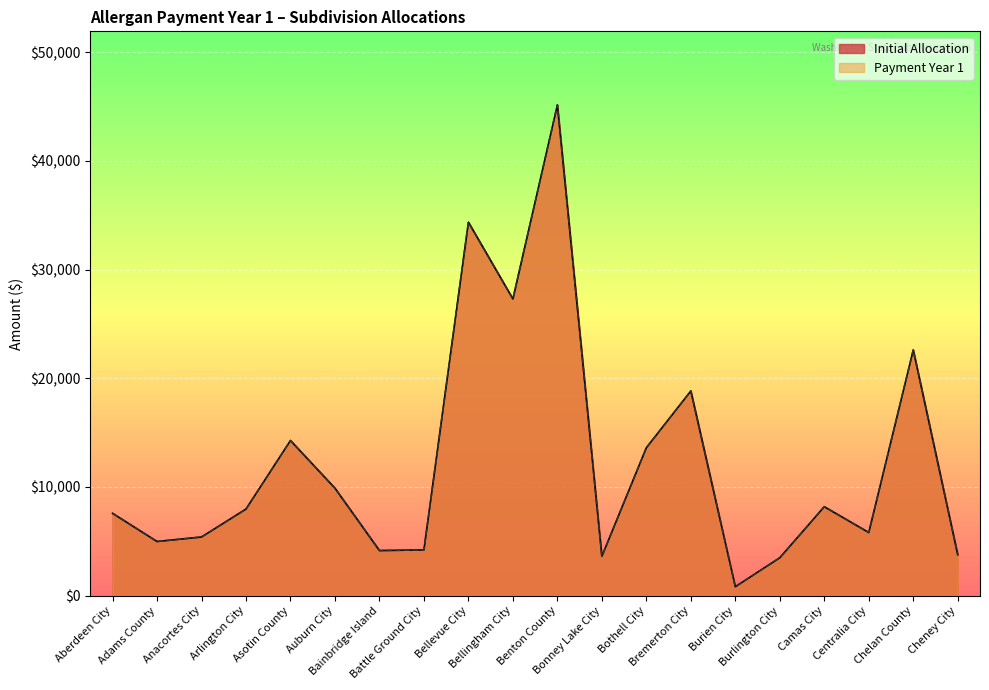

List the labels in order of Payment Year 1 value, largest first.

Benton County, Bellevue City, Bellingham City, Chelan County, Bremerton City, Asotin County, Bothell City, Auburn City, Camas City, Arlington City, Aberdeen City, Centralia City, Anacortes City, Adams County, Battle Ground City, Bainbridge Island, Cheney City, Bonney Lake City, Burlington City, Burien City